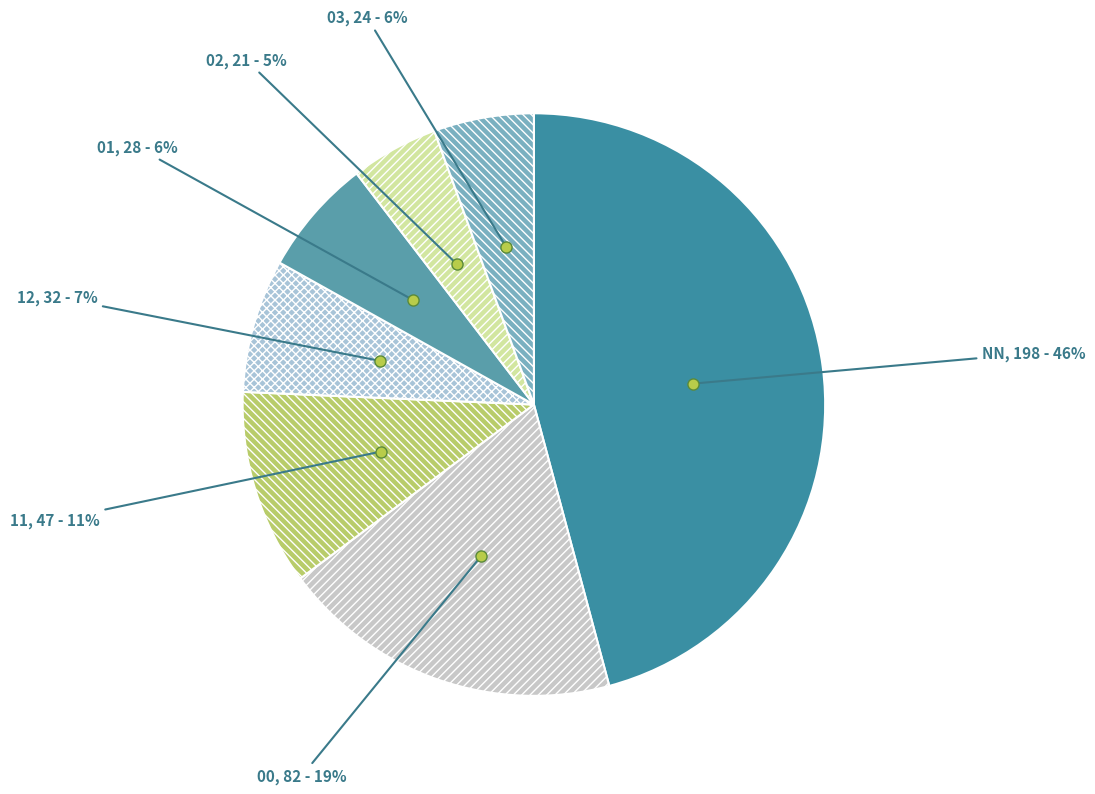

What is the largest slice in the pie chart?

NN